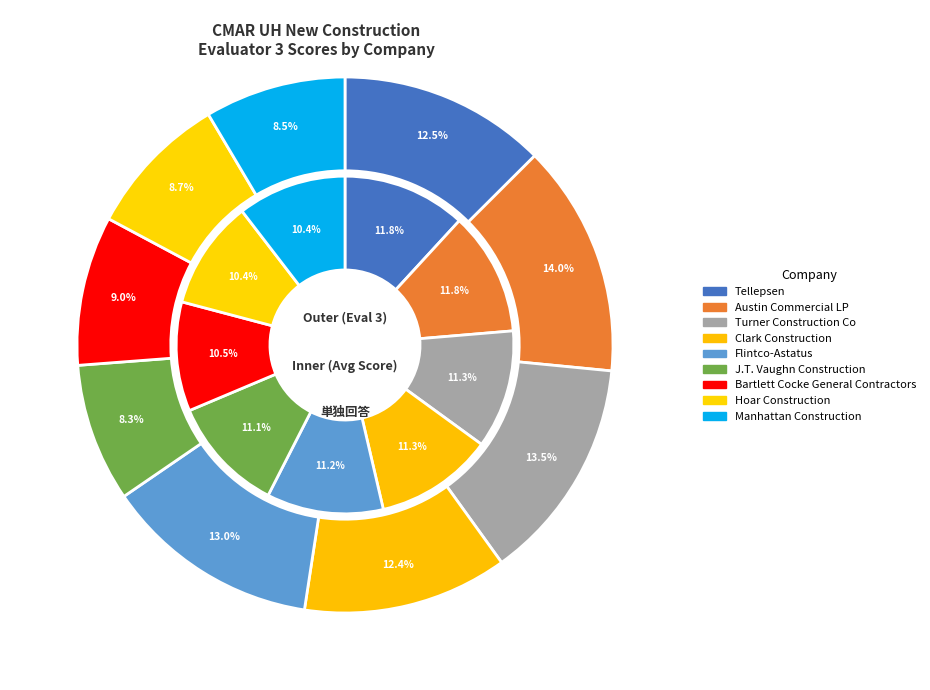

Which slice is the smallest?

J.T. Vaughn Construction